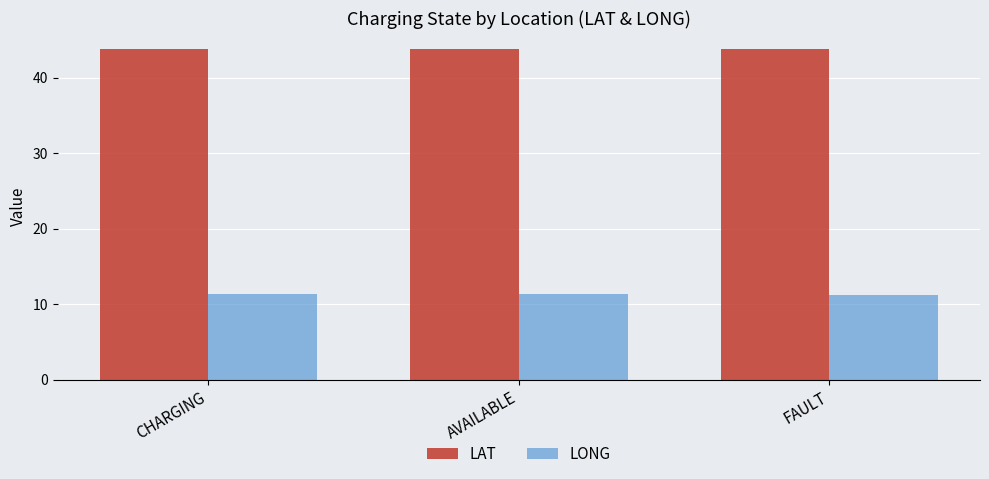

What is the difference between the highest and lowest values at FAULT?

32.6